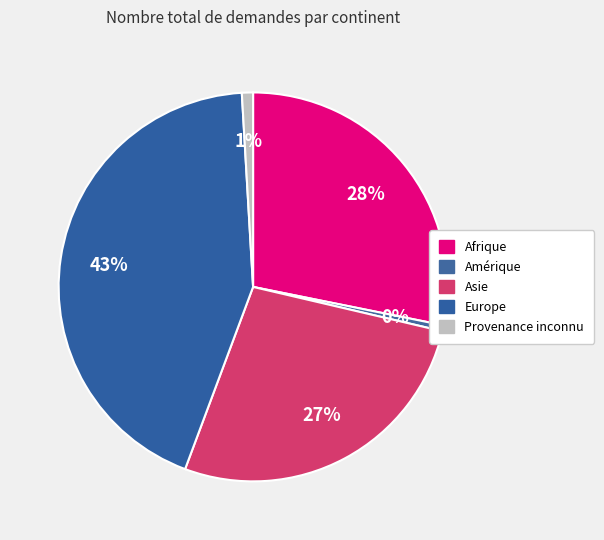

True or false: Provenance inconnu accounts for 1% of the total.

True